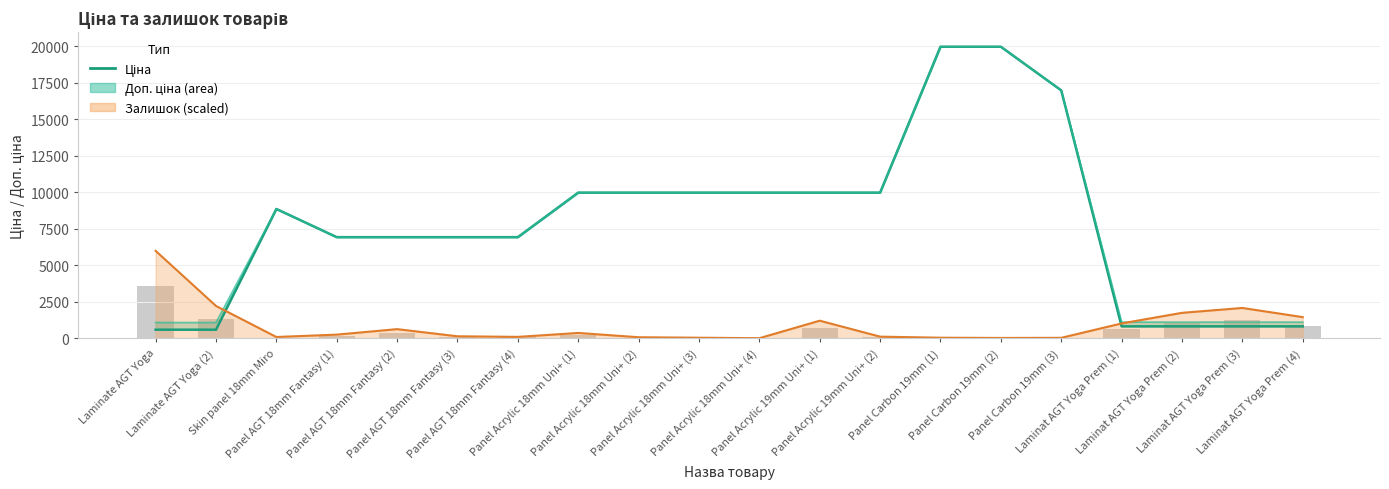

What is the difference between the values at Panel Acrylic 18mm Uni+ (3) and Panel Carbon 19mm (2)?

9989.2